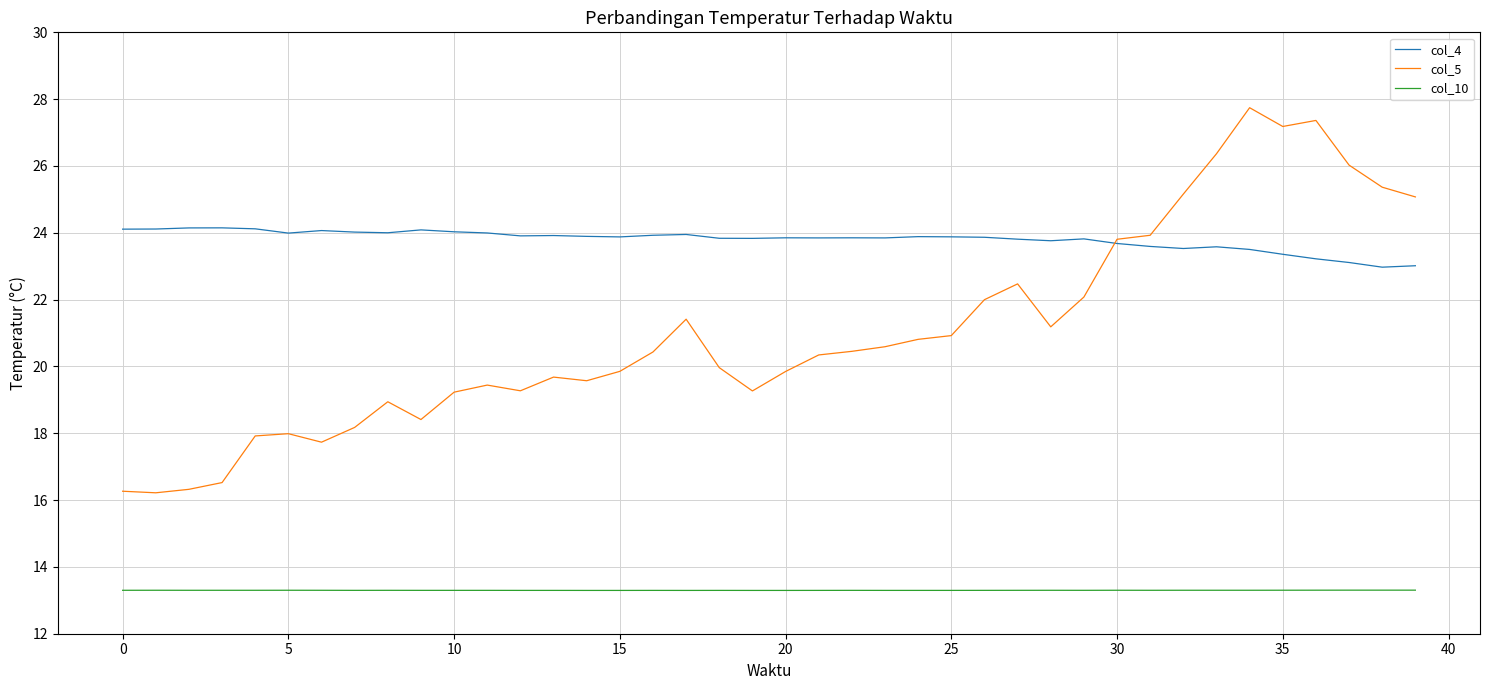

Which series has the largest total across all categories?

col_4